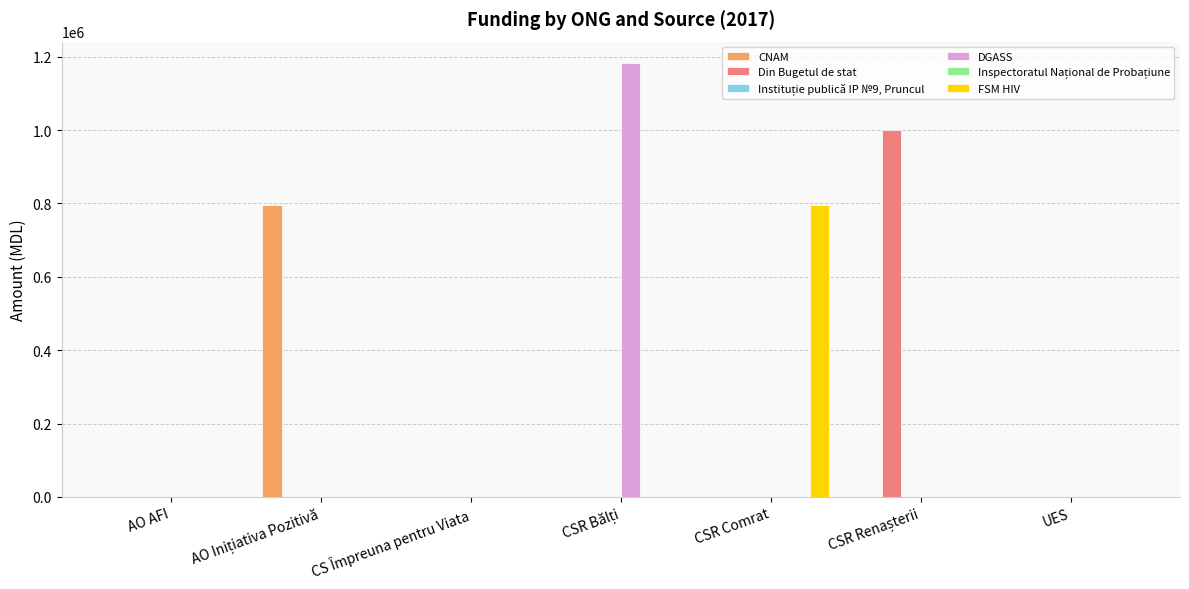

The FSM HIV series shows 795965.8 at CSR Comrat. True or false?

True